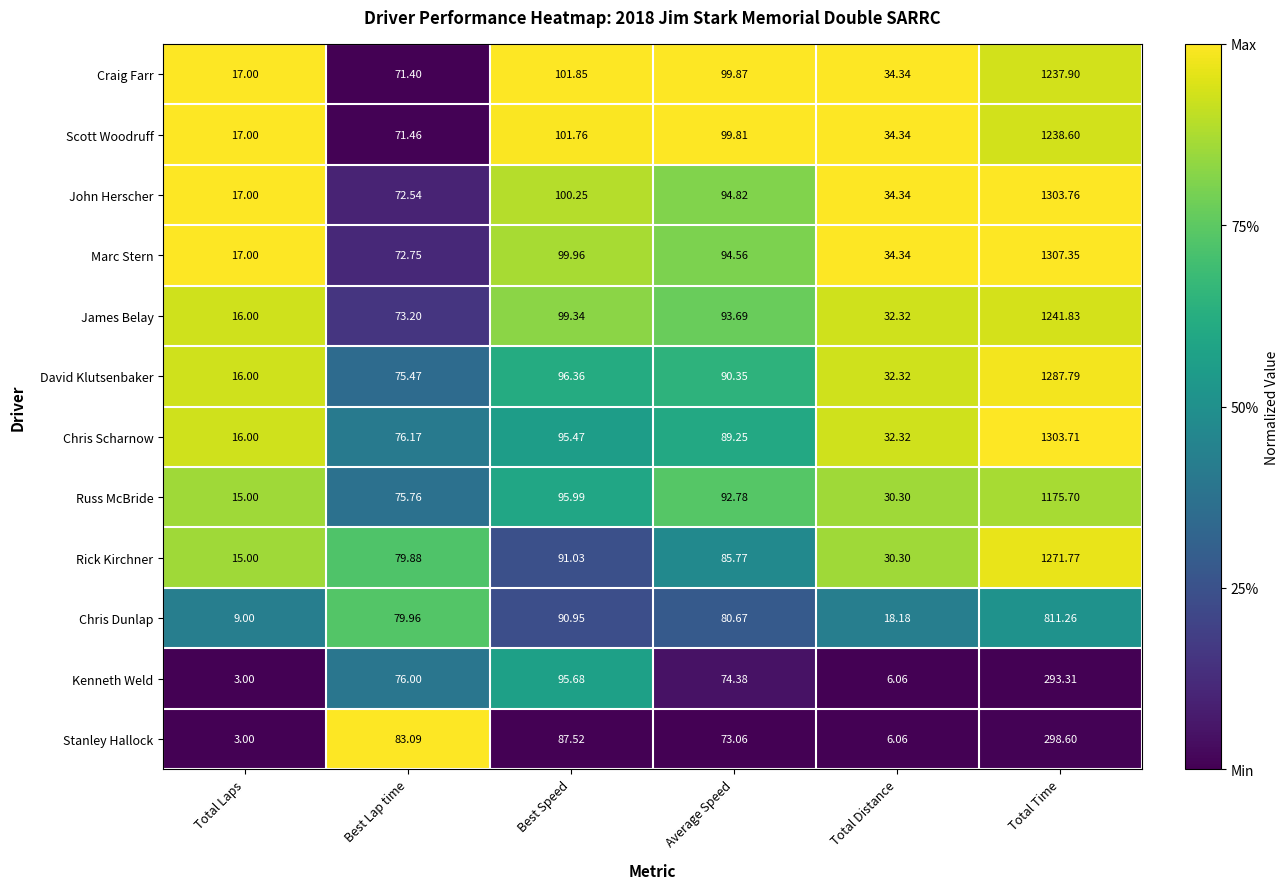

Which category has the lowest value in the John Herscher series?

Total Laps